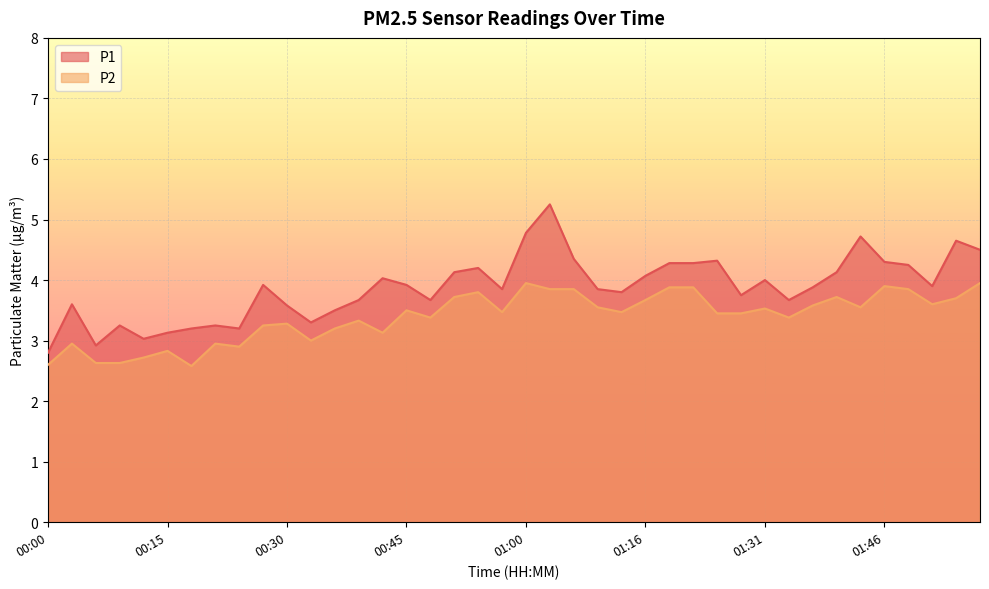

What are all the series names shown in the legend?

P1, P2